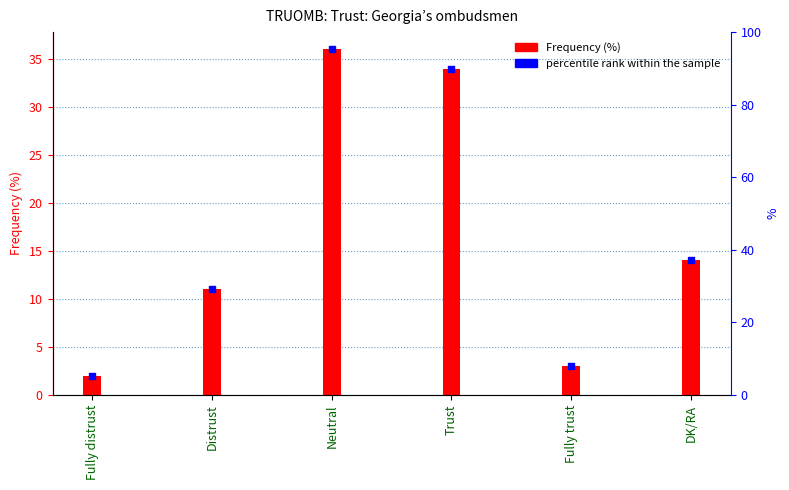

Which series has the widest spread of Y values?

Frequency (%)